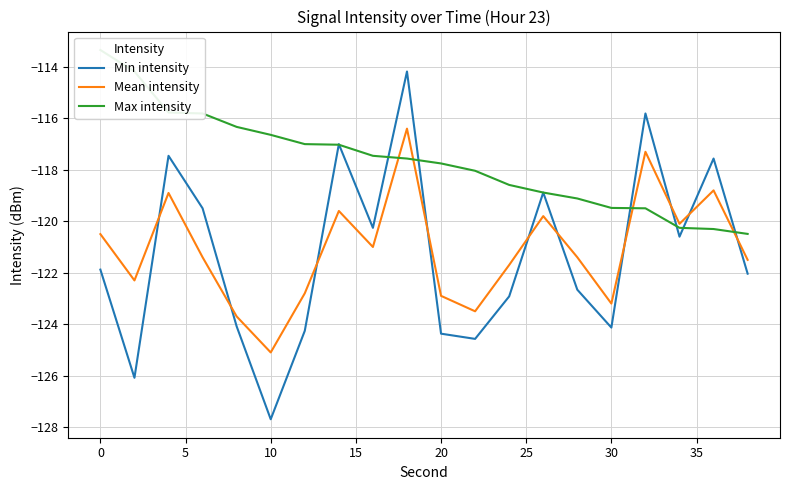

Which series has the widest spread of values?

Min intensity